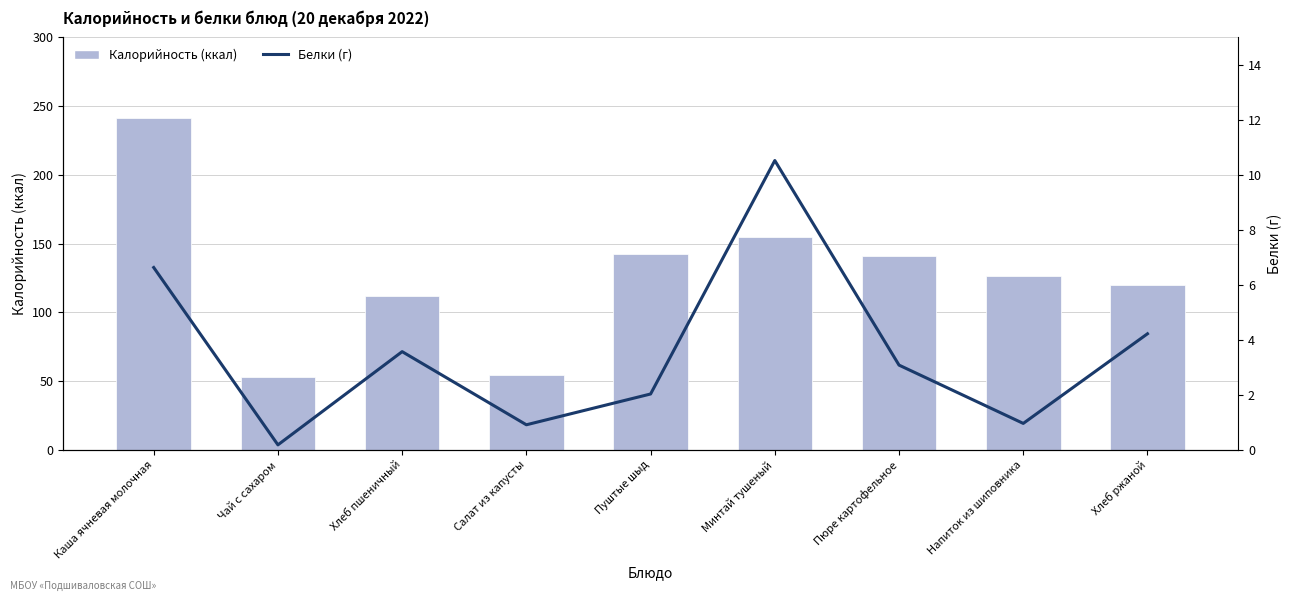

What is the greatest value displayed?

241.0